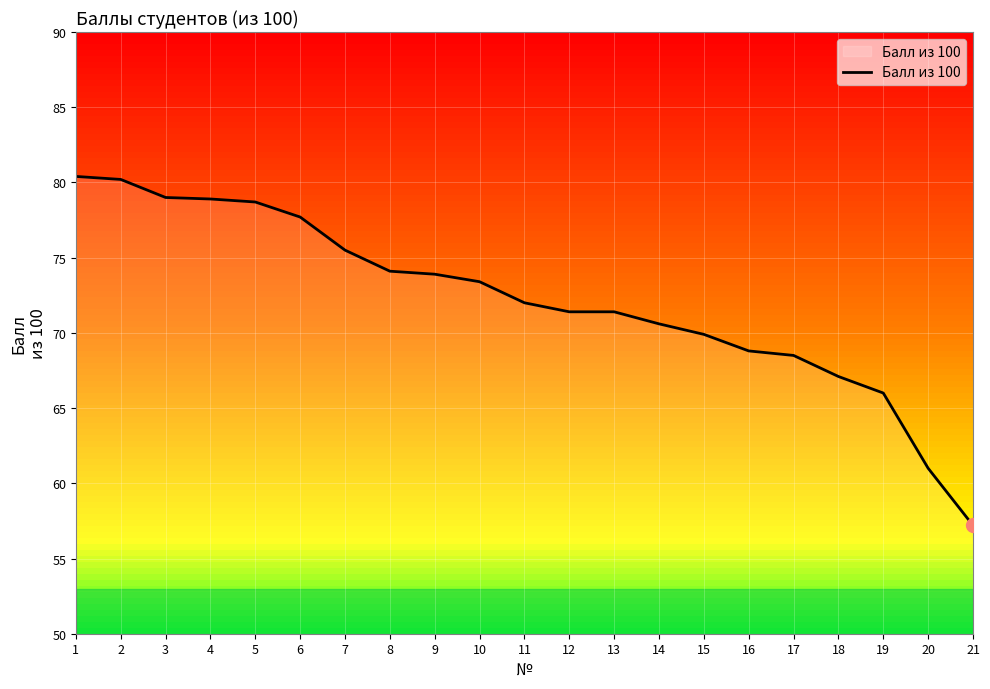

Count the number of data series in this chart.

1